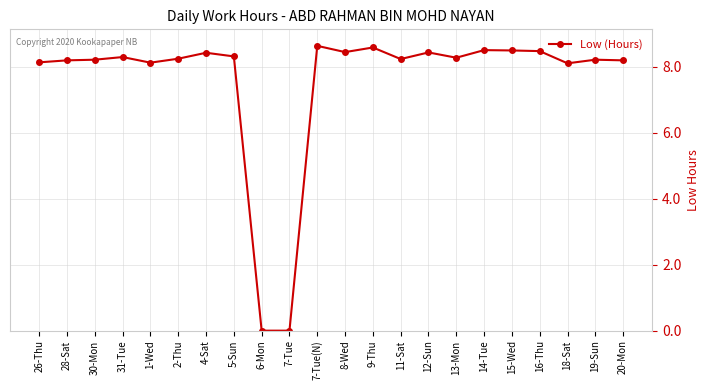

The value at 4-Sat is 5.7. True or false?

False